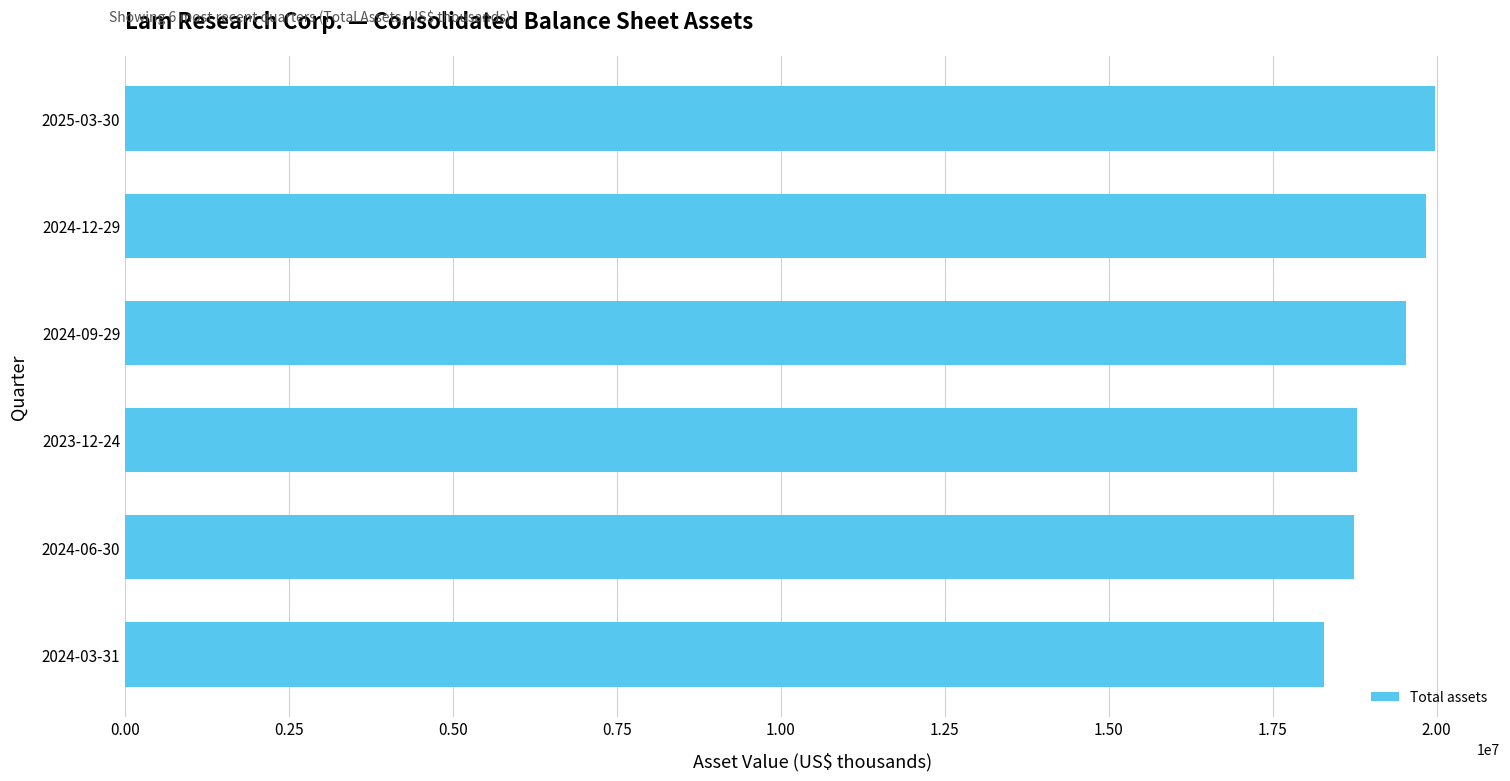

Which has a higher value, 2023-12-24 or 2024-09-29?

2024-09-29